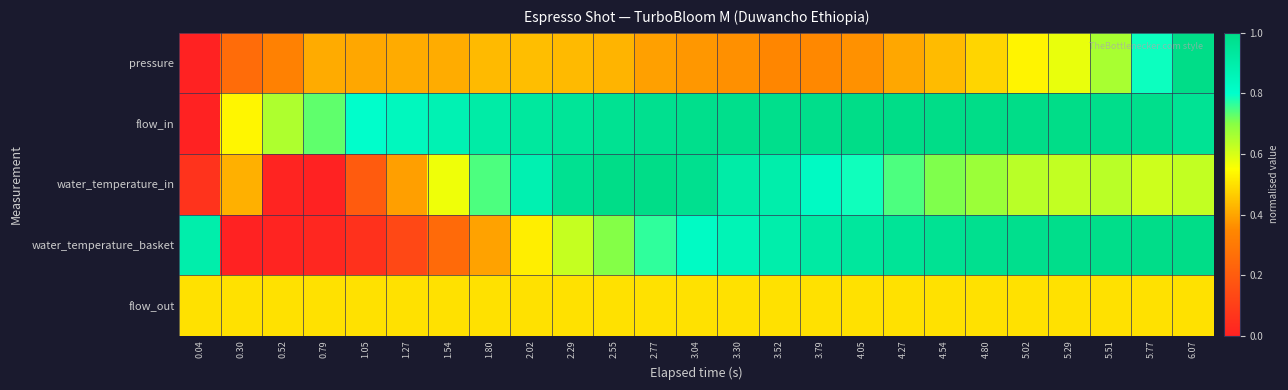

What is the total value across all series at 1.80?

3.0